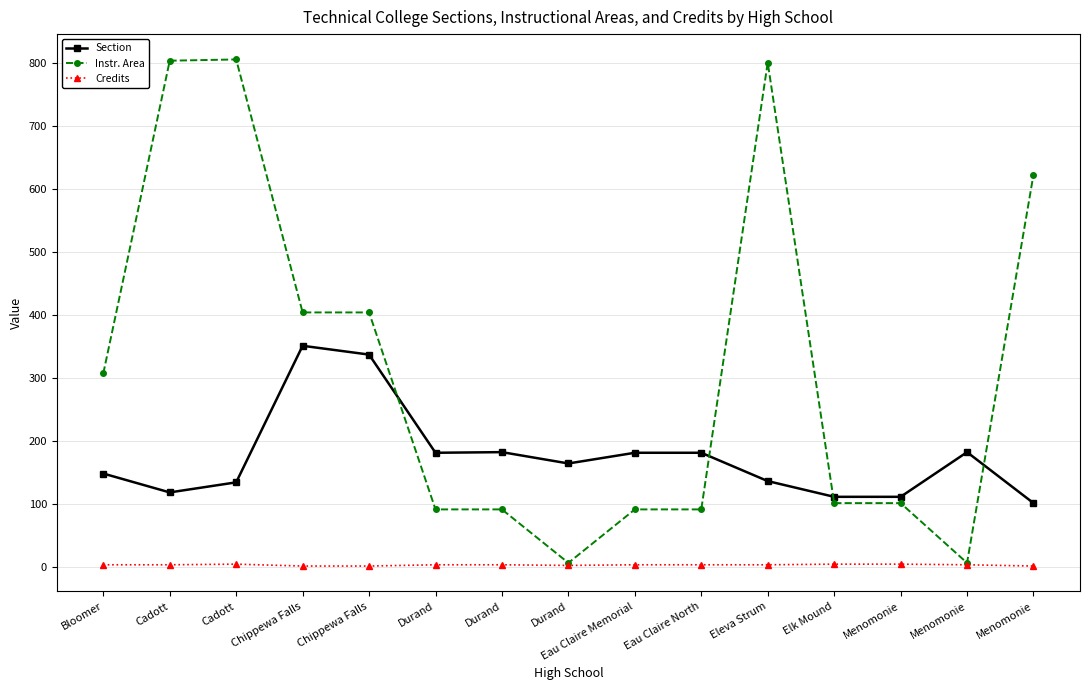

What are all the series names shown in the legend?

Section, Instr. Area, Credits